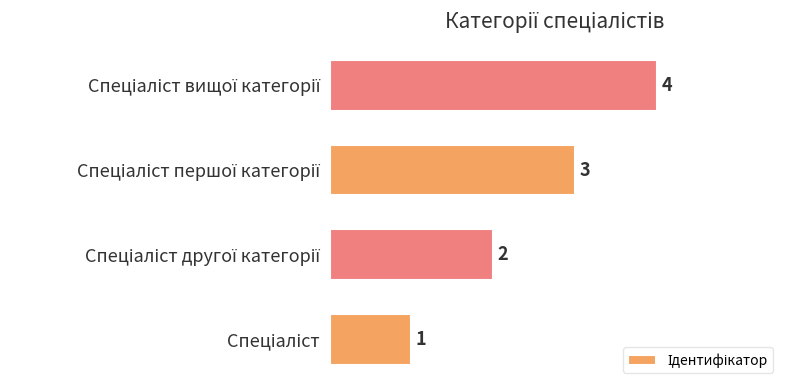

What is the smallest value displayed?

1